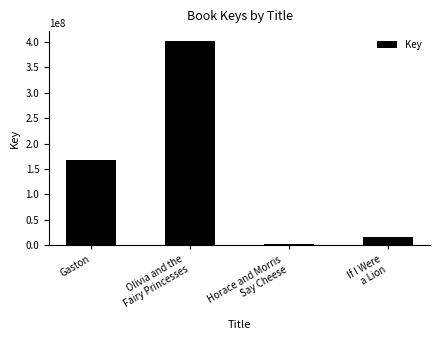

How many values are below 168488454?

2